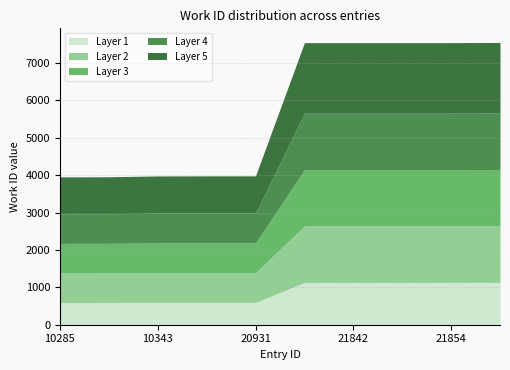

Rank the categories by value from highest to lowest.

21957, 21841, 21842, 21852, 21854, 20929, 20931, 10343, 10292, 10285